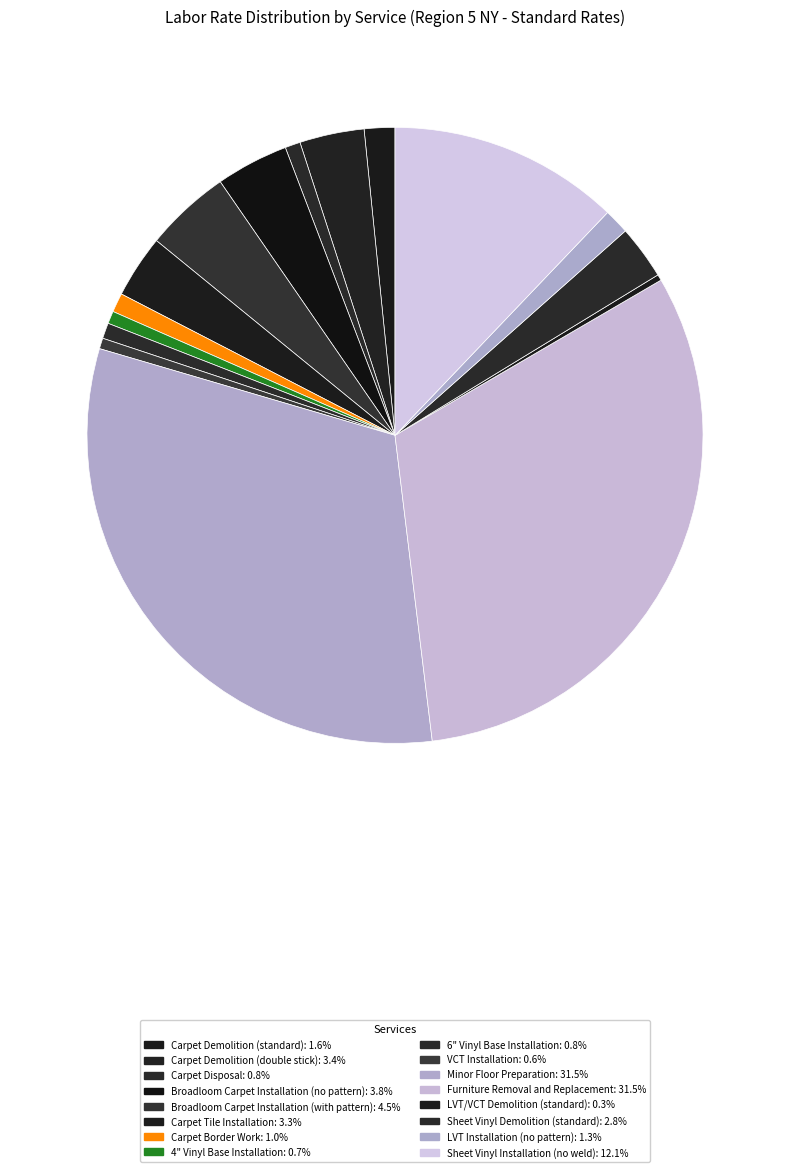

How many slices are in this pie chart?

16